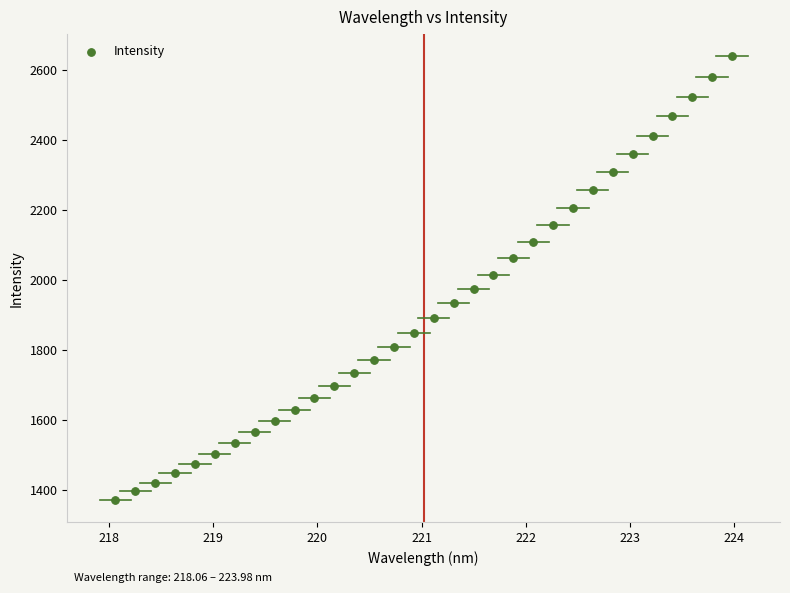

What is the range of X values (max minus min)?

5.9